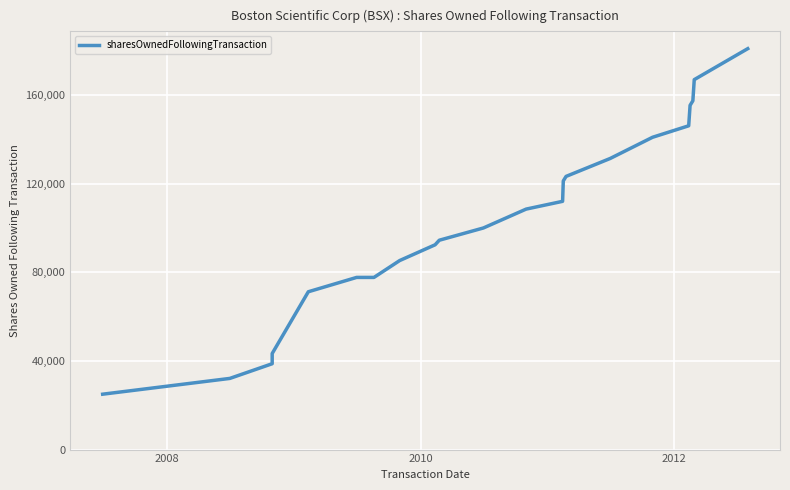

What is the average value?

102544